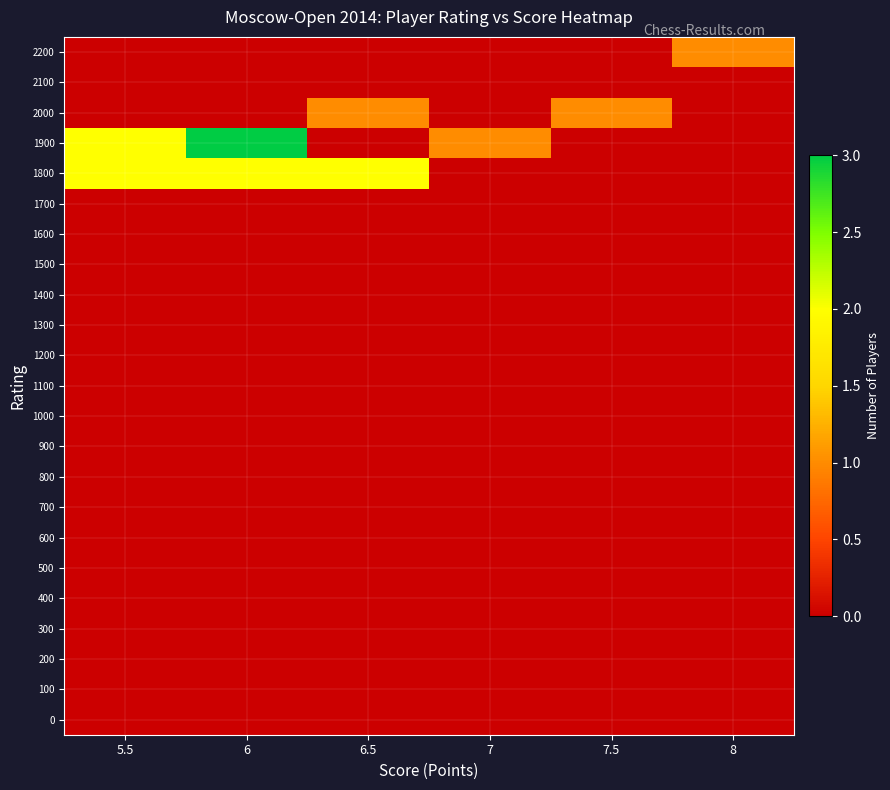

What is the spread (max minus min) of values at 6?

3